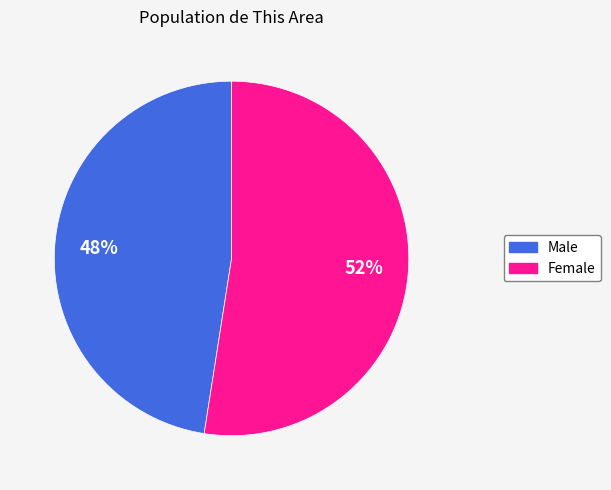

Is it true that Male is 48% of the pie?

True